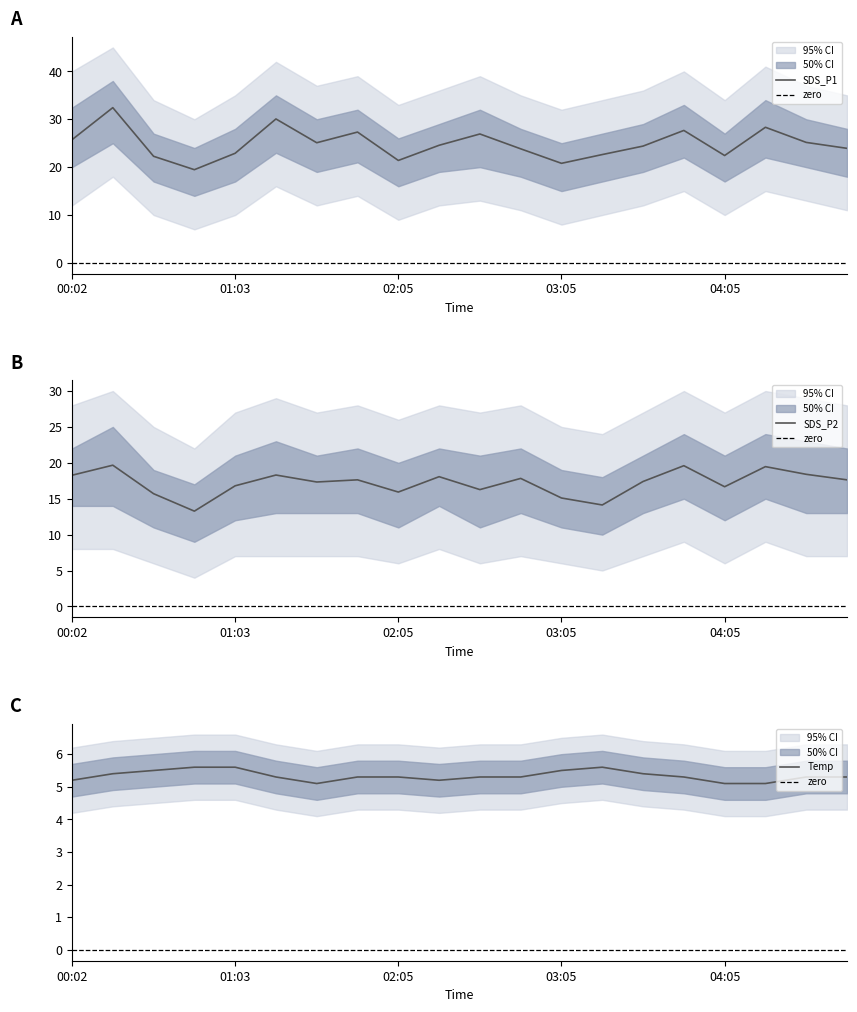

What is the difference between the highest and lowest values at 00:02?

20.5